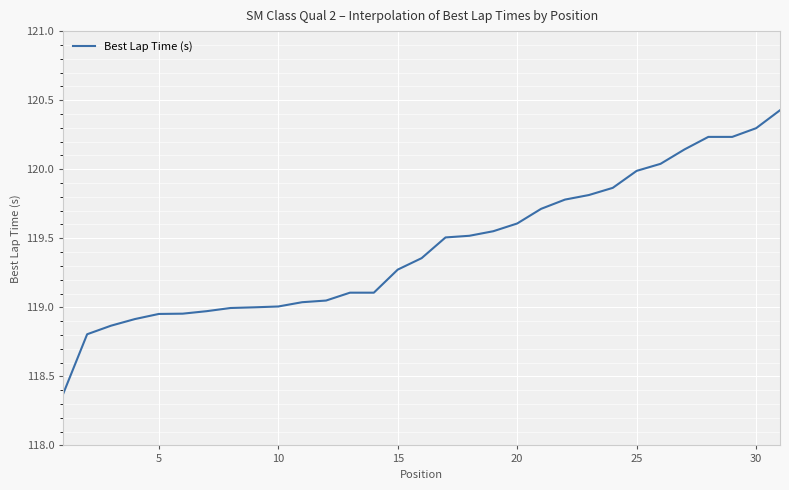

What is the difference between the maximum and minimum values?

2.1